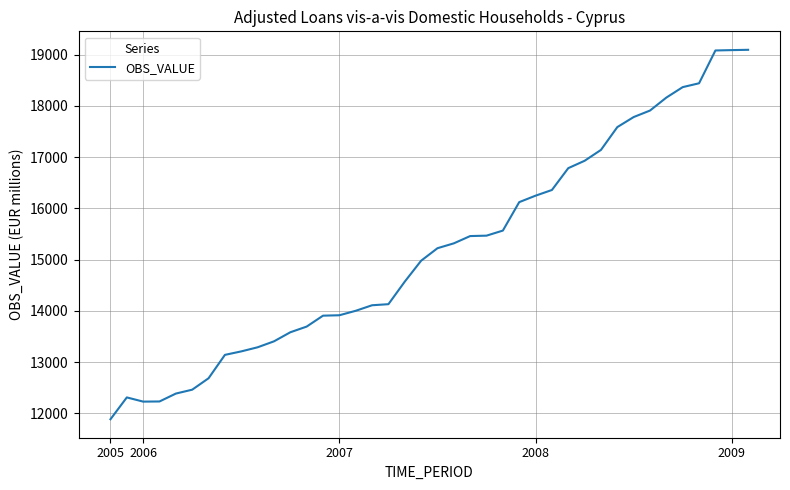

What is the greatest value displayed?

19093